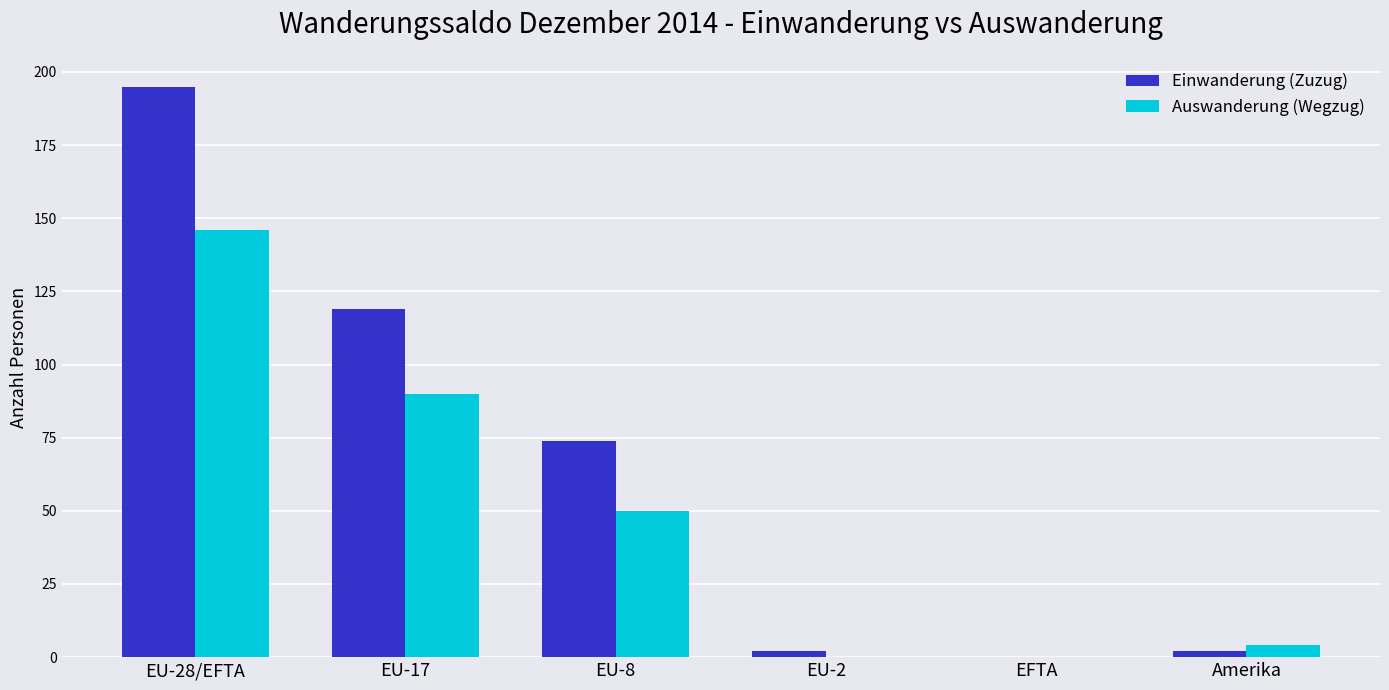

Is it true that Auswanderung (Wegzug) equals 55 at EFTA?

False